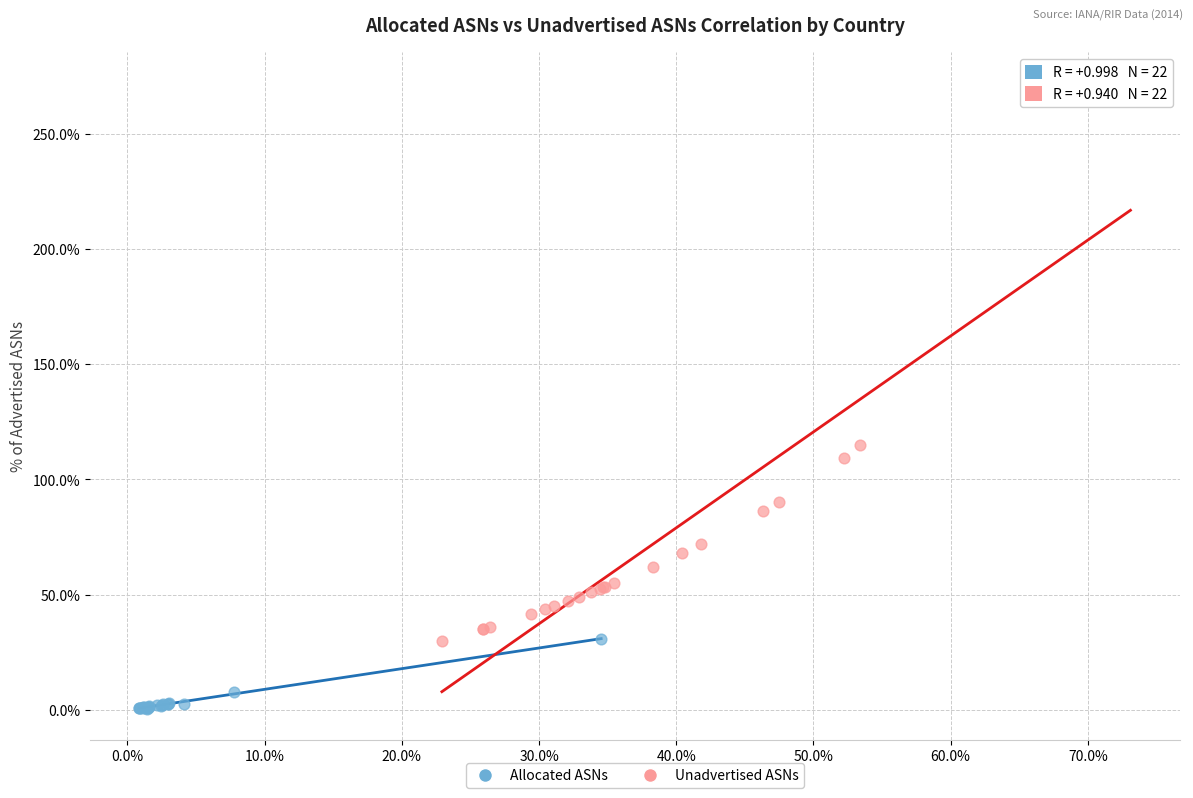

Which series has the largest Y range (max minus min)?

Unadvertised ASNs